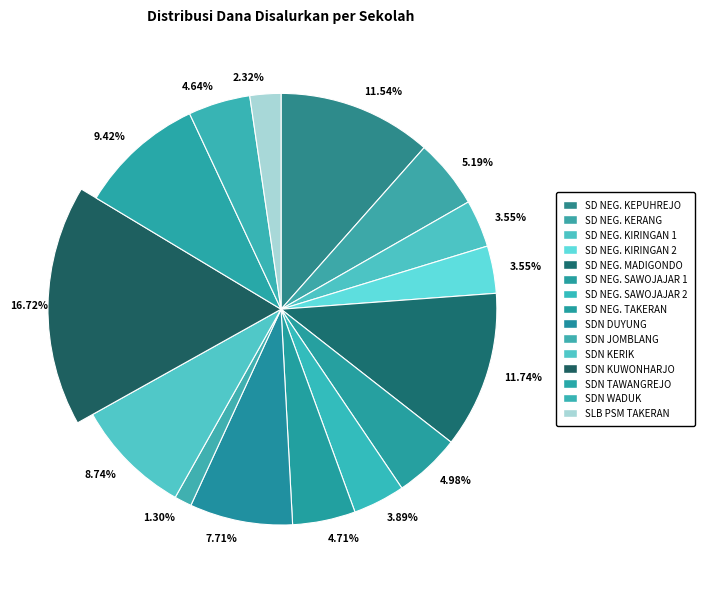

Does any single category account for the majority?

No